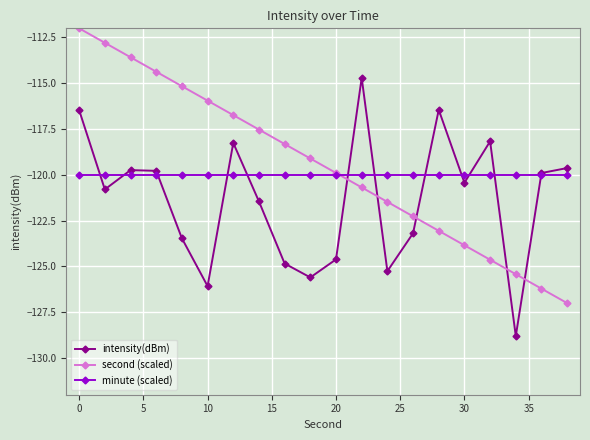

What are all the series names shown in the legend?

intensity(dBm), second (scaled), minute (scaled)